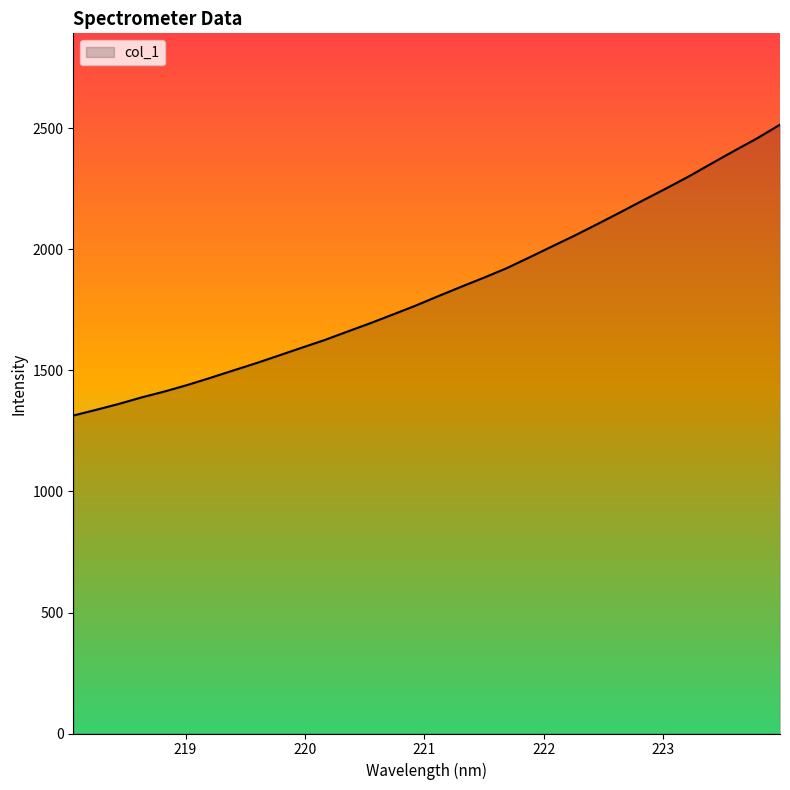

What is the smallest value displayed?

1313.8